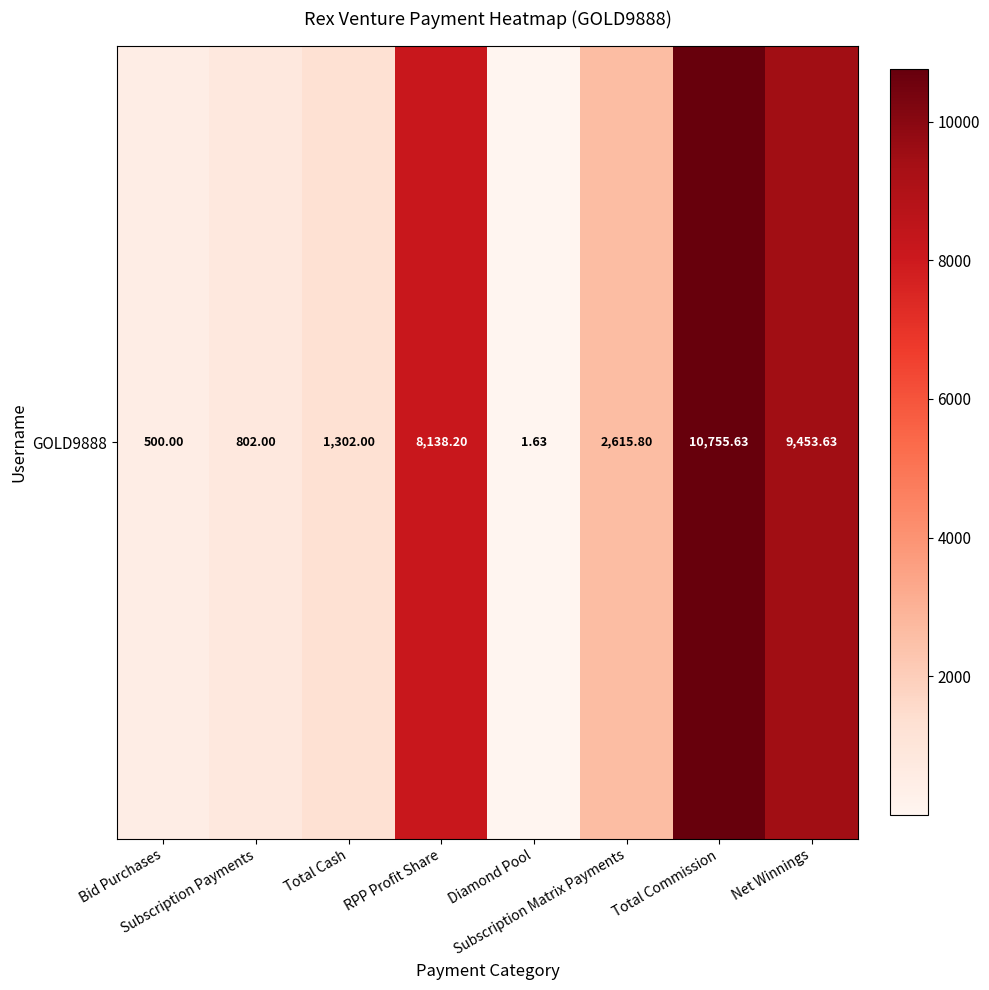

What is the ratio of the value at Subscription Matrix Payments to the value at Total Commission?

0.2